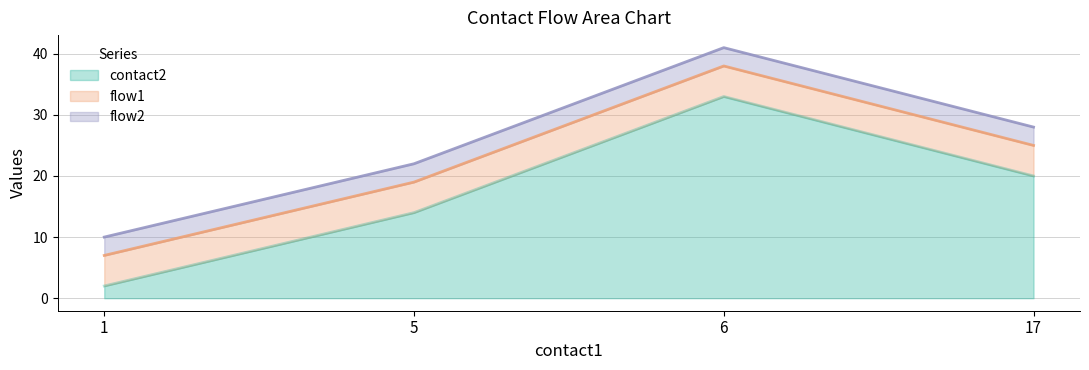

The value of contact2 at 5 is 10. True or false?

False